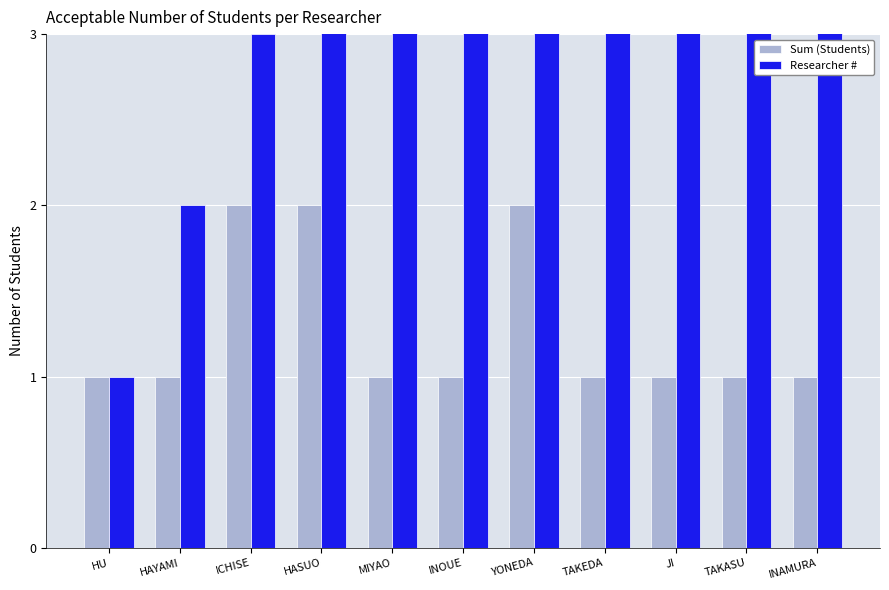

At which label is Sum (Students) closest to 1?

HU